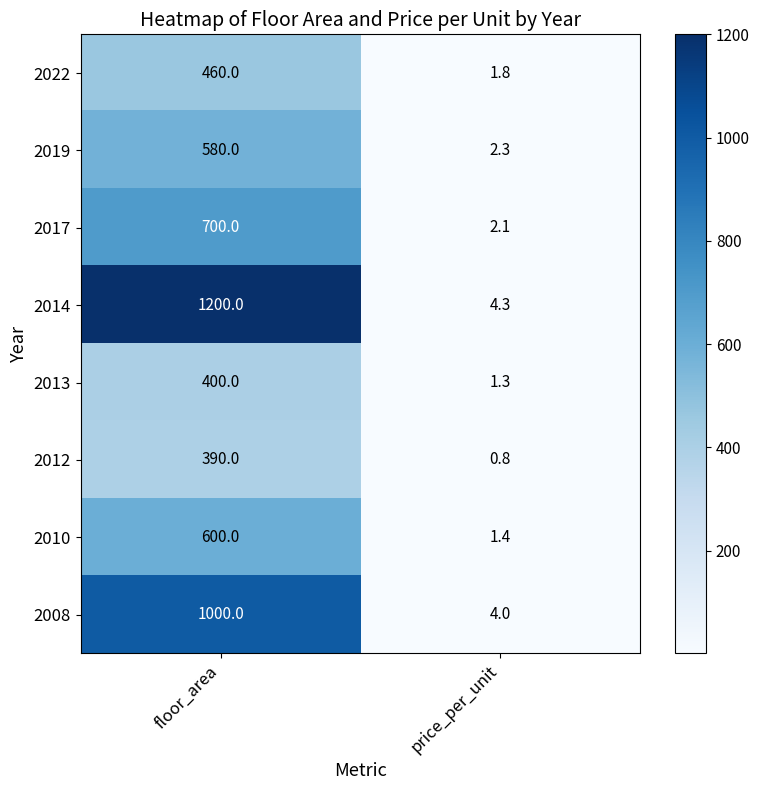

Which series changed the most between floor_area and price_per_unit?

2014